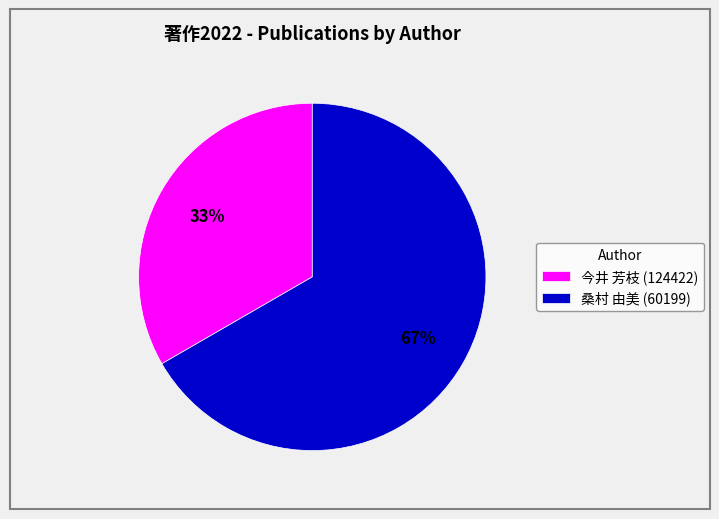

What is the ratio of the value at 桑村 由美 (60199) to the value at 今井 芳枝 (124422)?

2.0